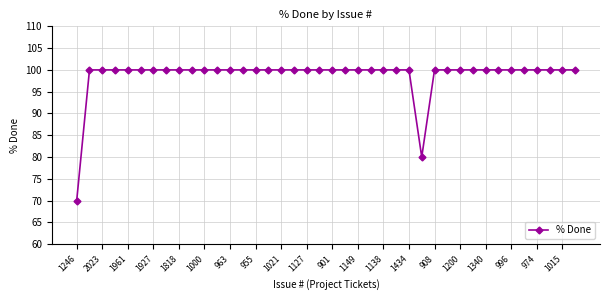

What is the difference between the maximum and second lowest values?

20